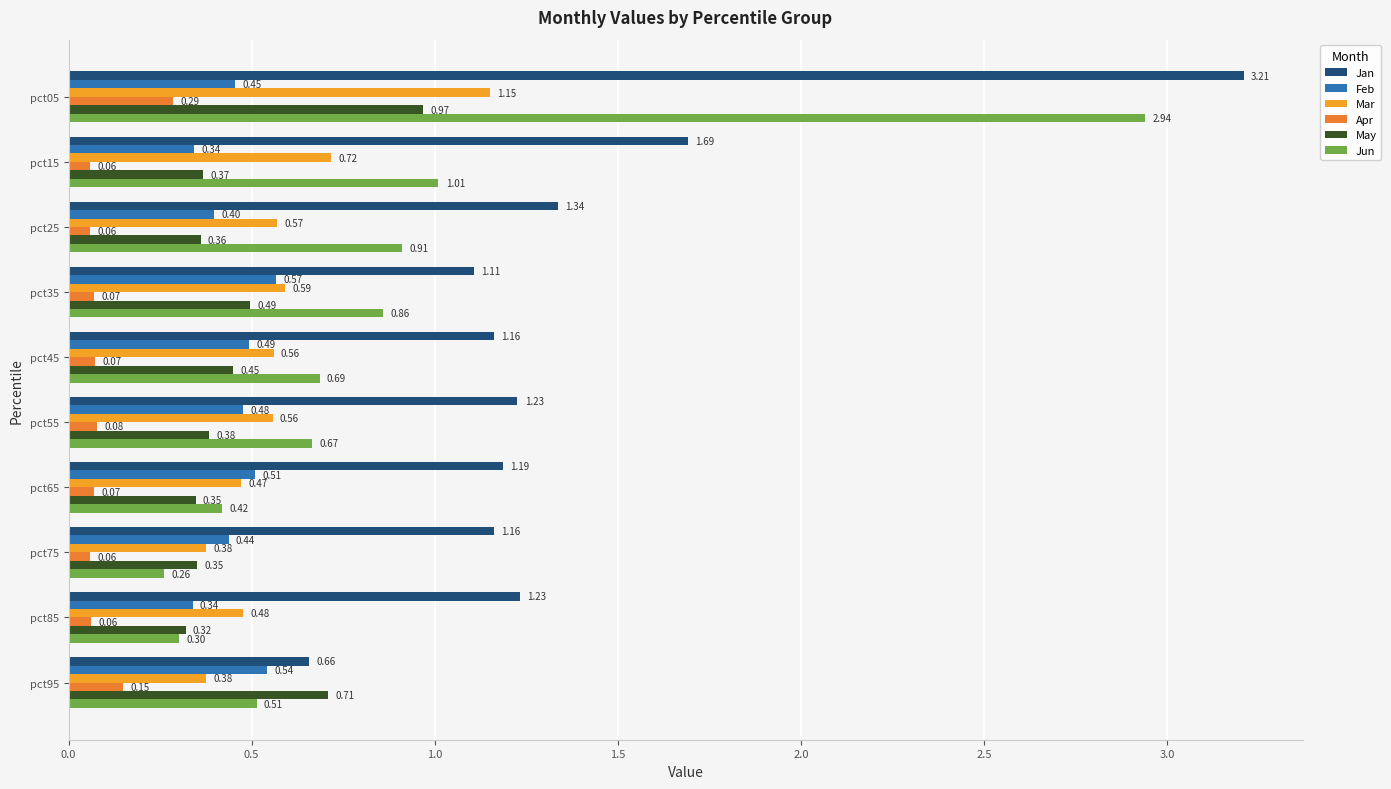

Rank the series at pct45 from highest to lowest value.

Jan, Jun, Mar, Feb, May, Apr